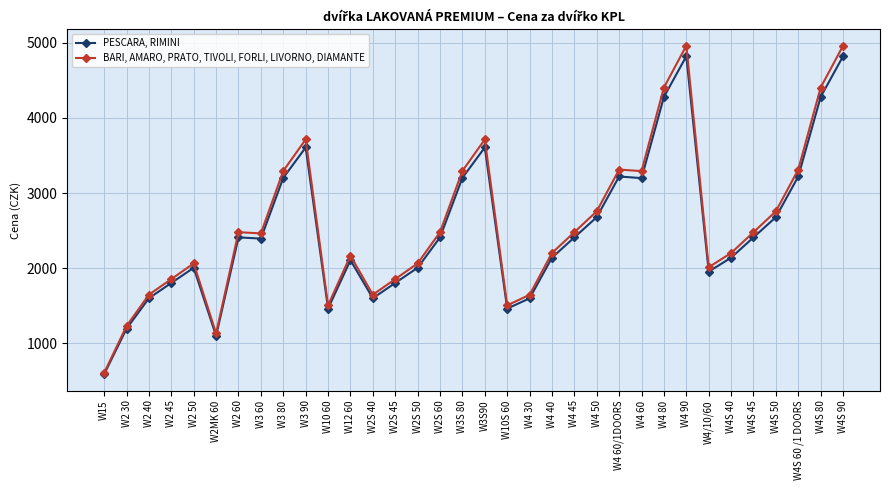

True or false: BARI, AMARO, PRATO, TIVOLI, FORLI, LIVORNO, DIAMANTE has a value of 3712 at W3S90.

True